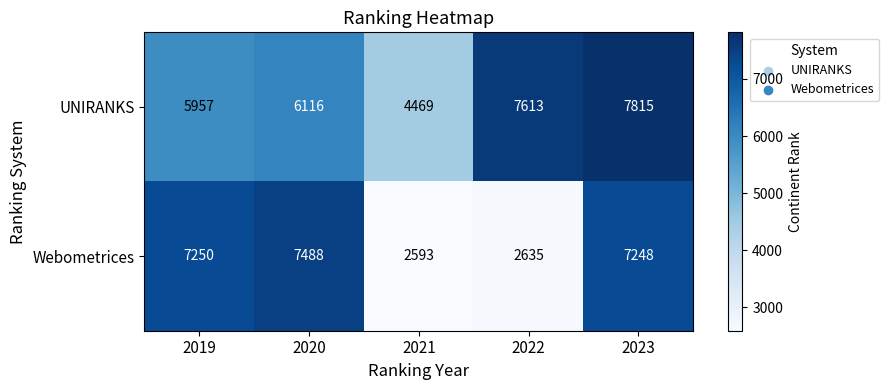

Reading left to right, list all the values displayed in this chart.

UNIRANKS: 2019=5957	2020=6116	2021=4469	2022=7613	2023=7815
Webometrices: 2019=7250	2020=7488	2021=2593	2022=2635	2023=7248